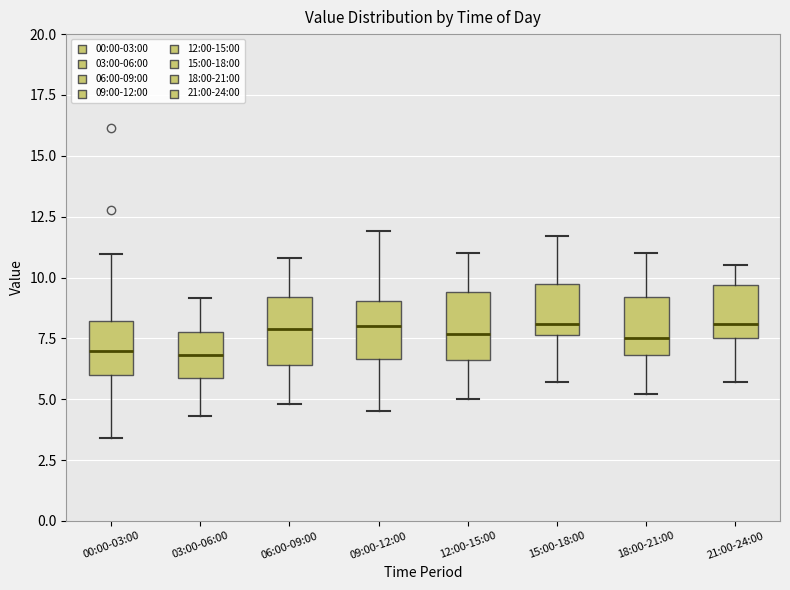

Where does the median line of the box for 09:00-12:00 sit on the y-axis? The values are not printed on the chart, so give them approximately, as read against the axis.

8.0